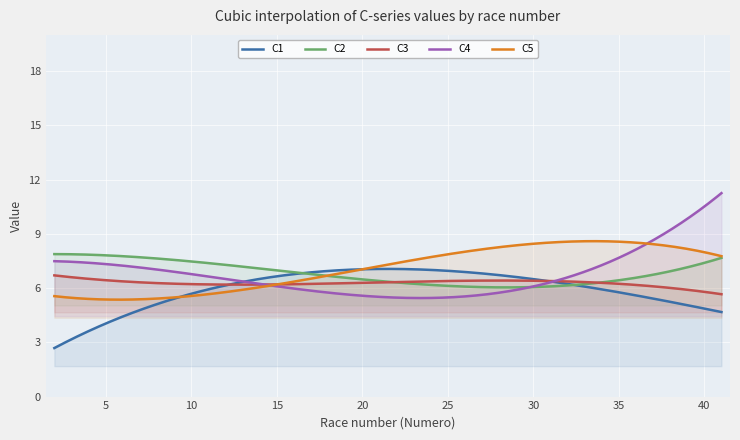

What is the average value of the C2 series?

6.8